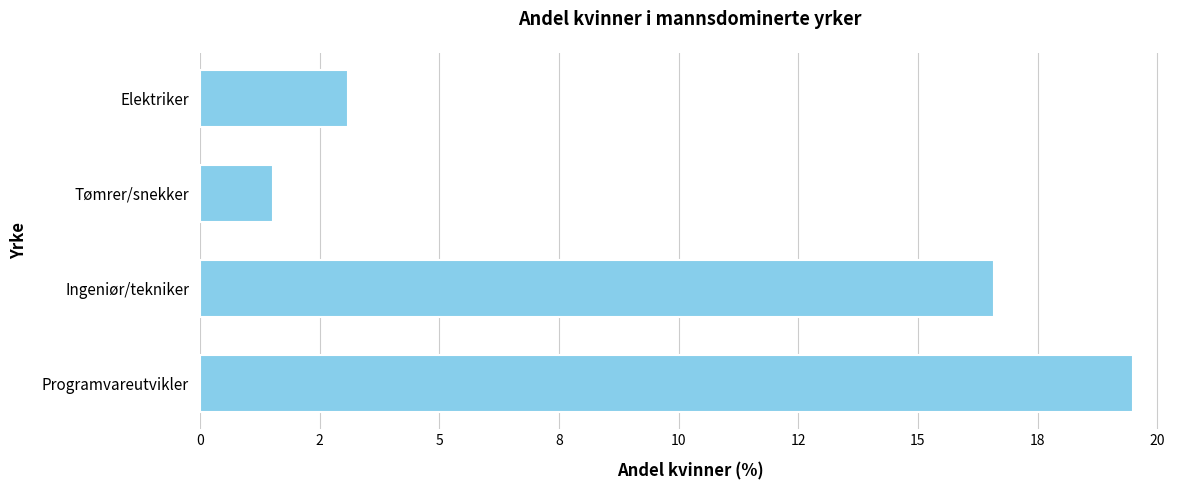

How many categories are shown in the chart?

4